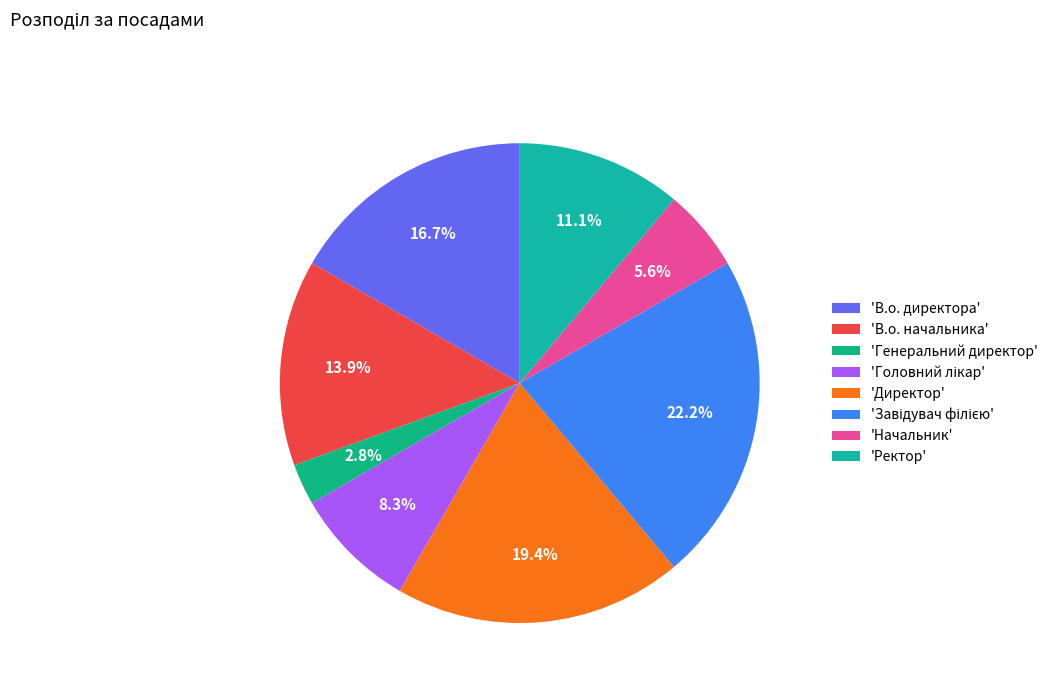

Which slice is the smallest?

'Генеральний директор'